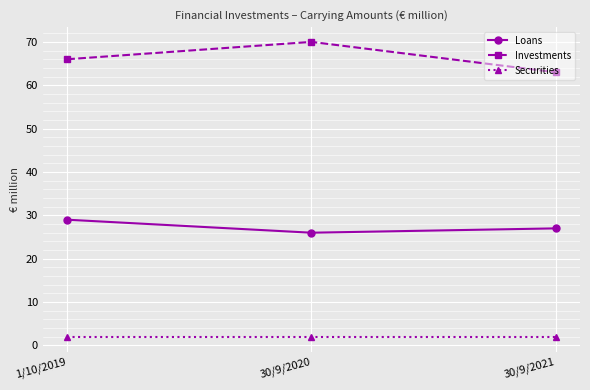

Reading left to right, transcribe all the data shown in this chart.

Loans: 1/10/2019=29	30/9/2020=26	30/9/2021=27
Investments: 1/10/2019=66	30/9/2020=70	30/9/2021=63
Securities: 1/10/2019=2	30/9/2020=2	30/9/2021=2